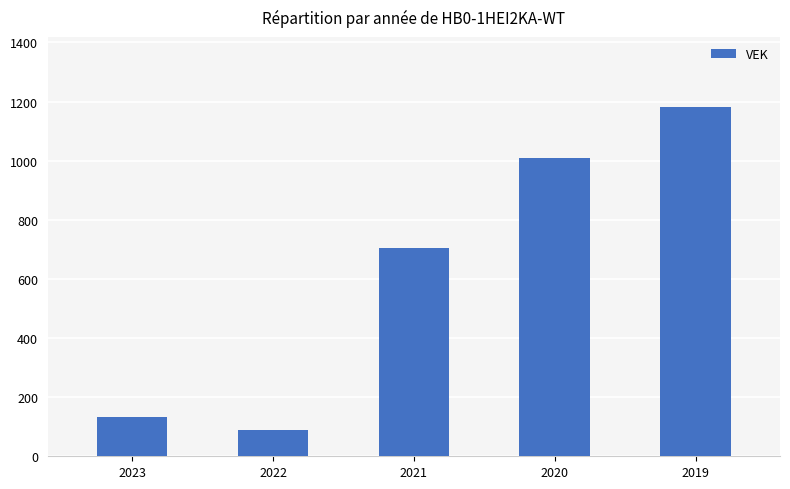

Where is the data nearest to the value 635?

2021